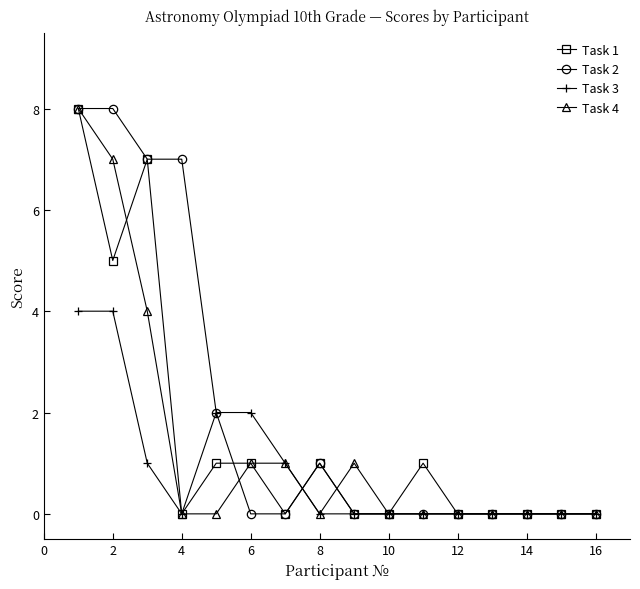

What is the greatest value displayed?

8